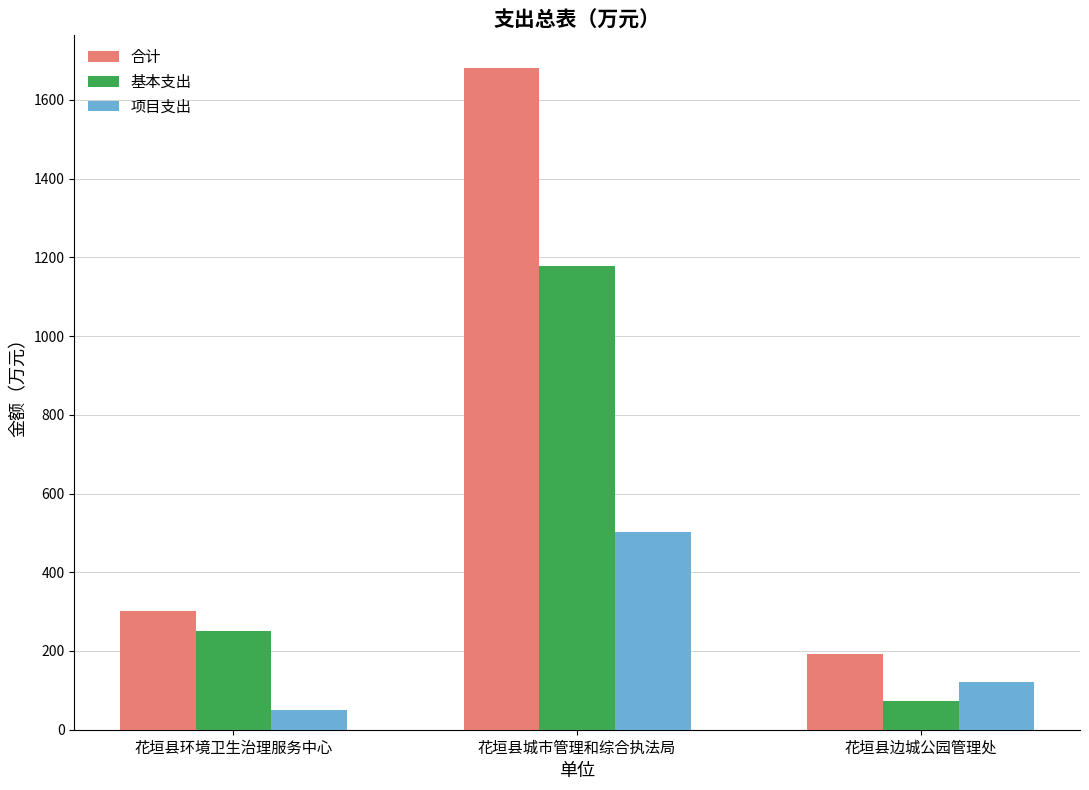

Rank the series at 花垣县城市管理和综合执法局 from highest to lowest value.

合计, 基本支出, 项目支出